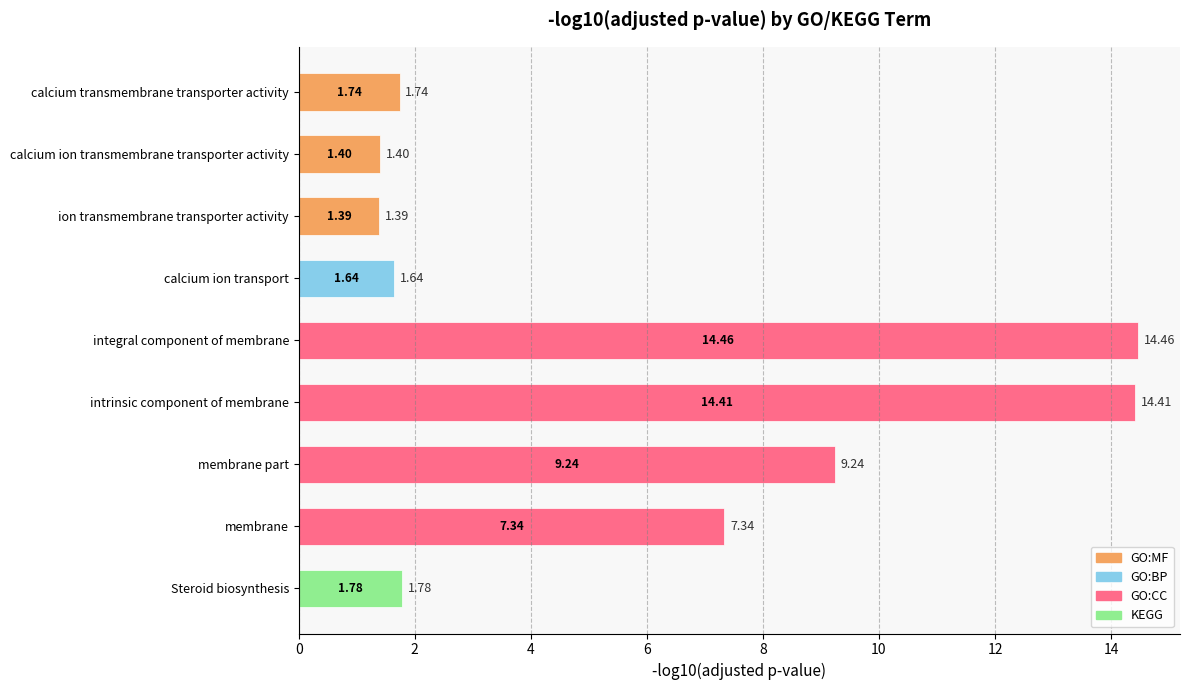

How many bars are there in total?

9